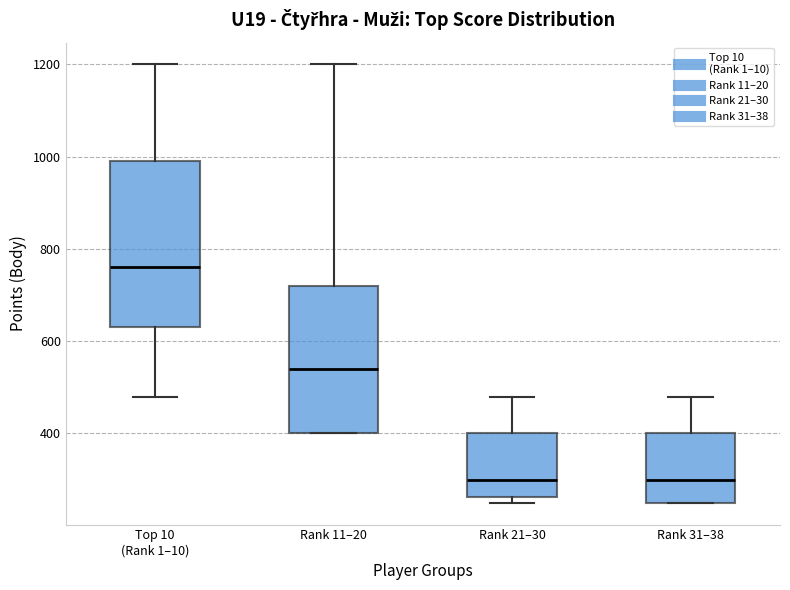

Comparing the boxes themselves (not the whiskers), which one is the tallest?

Top 10 (Rank 1–10)